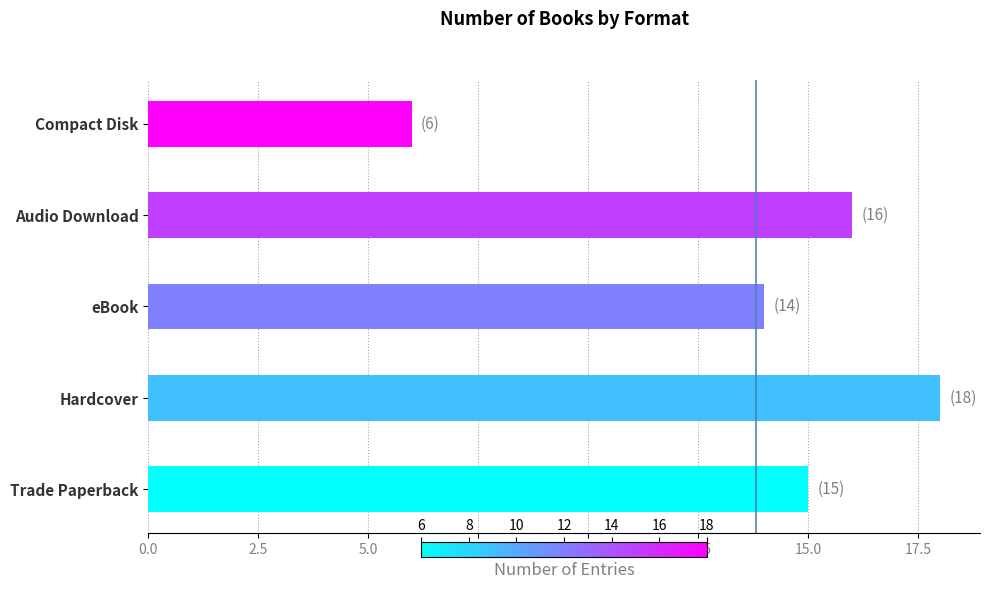

Reading bottom to top, what are all the values shown in this chart?

15	18	14	16	6